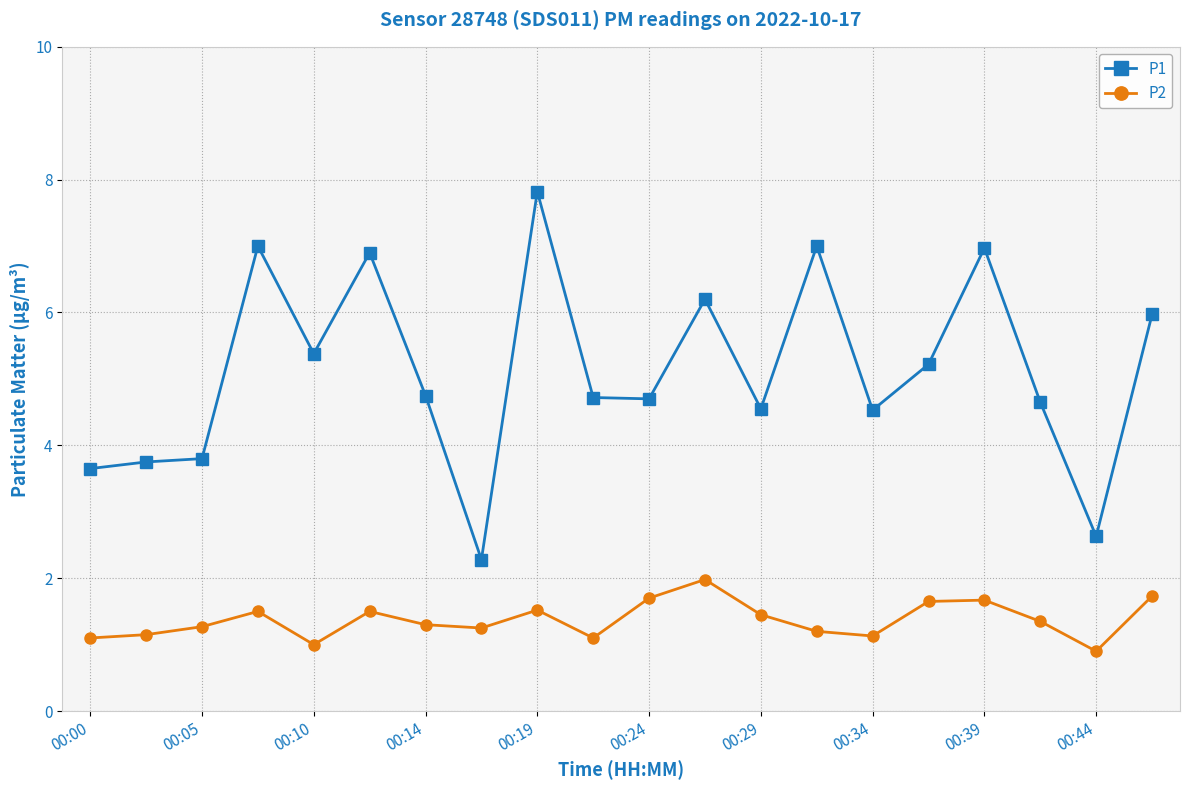

What is the value of the P2 point at the 9th from the left?

1.5